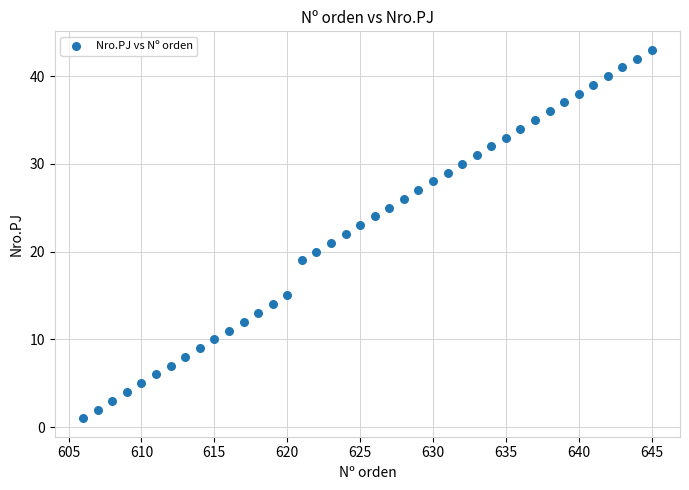

What is the range of X values (max minus min)?

39